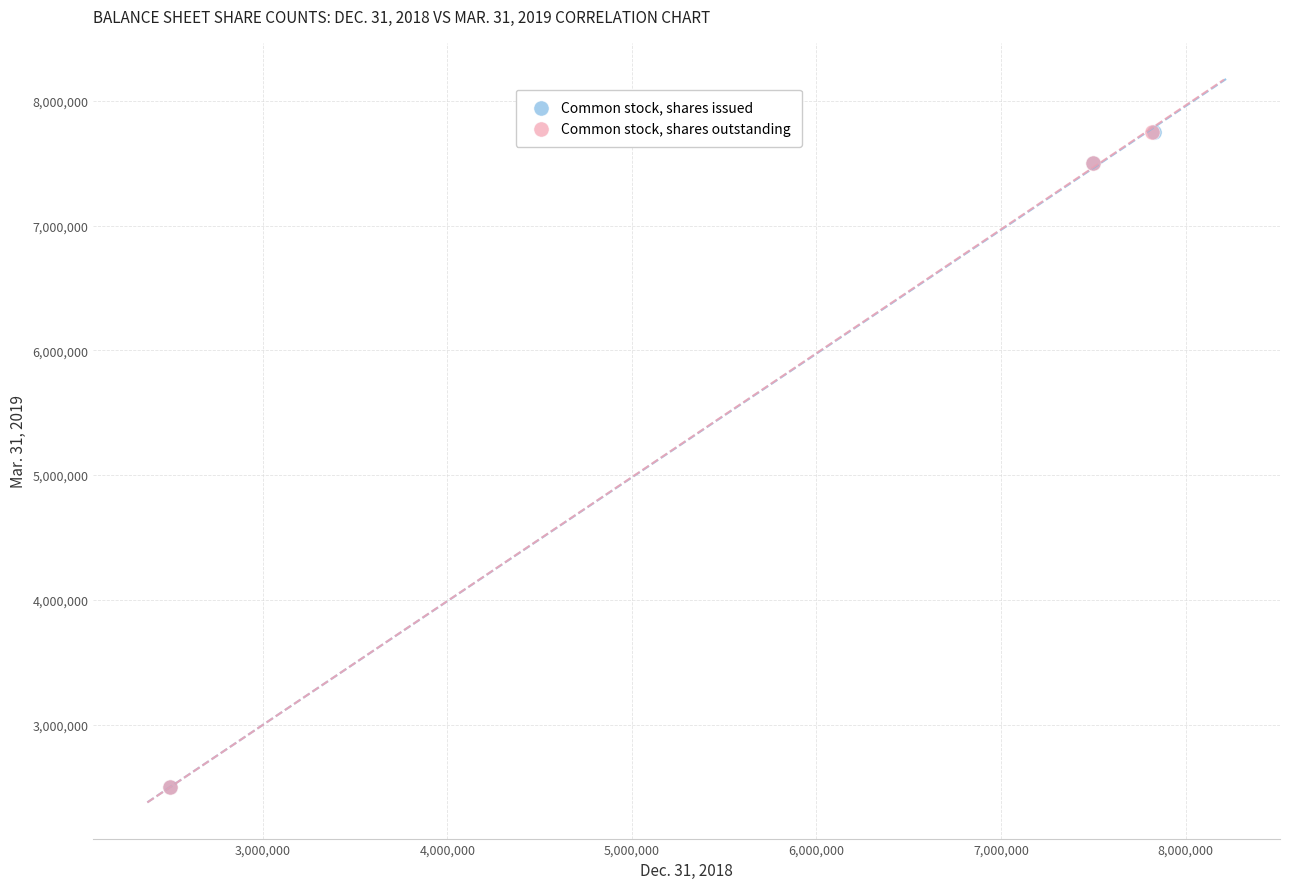

What are all the series names shown in the legend?

Common stock, shares issued, Common stock, shares outstanding